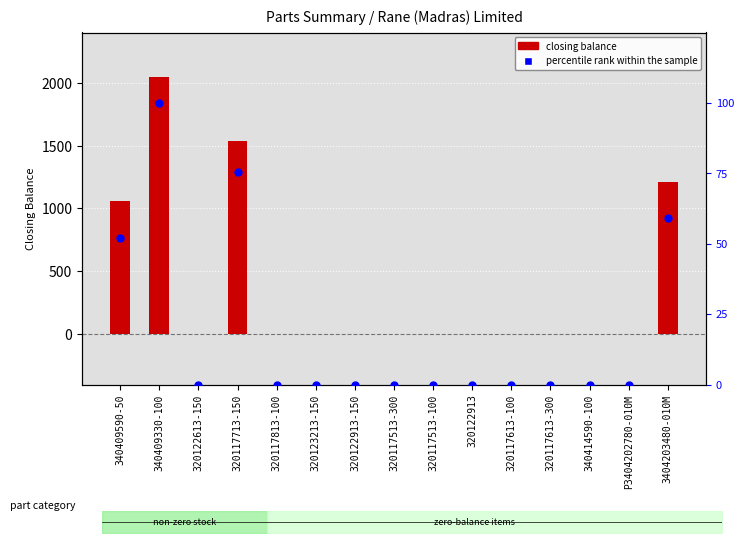

What are all the series names shown in the legend?

closing balance, percentile rank within the sample